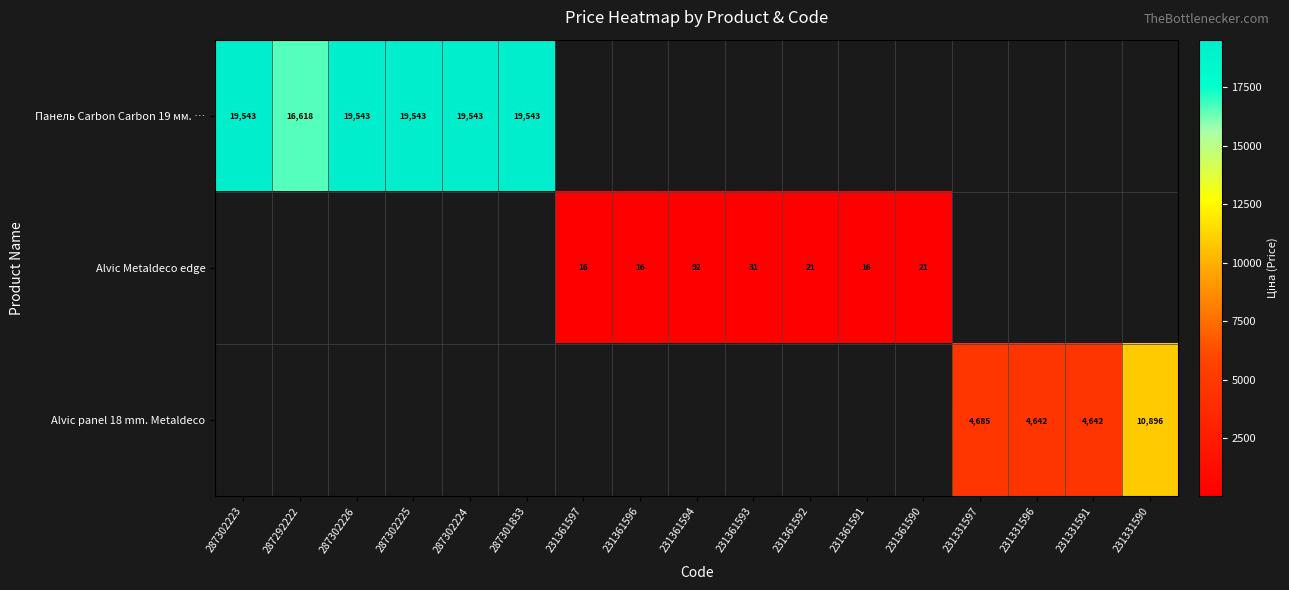

At how many categories does at least one series exceed 16096?

6